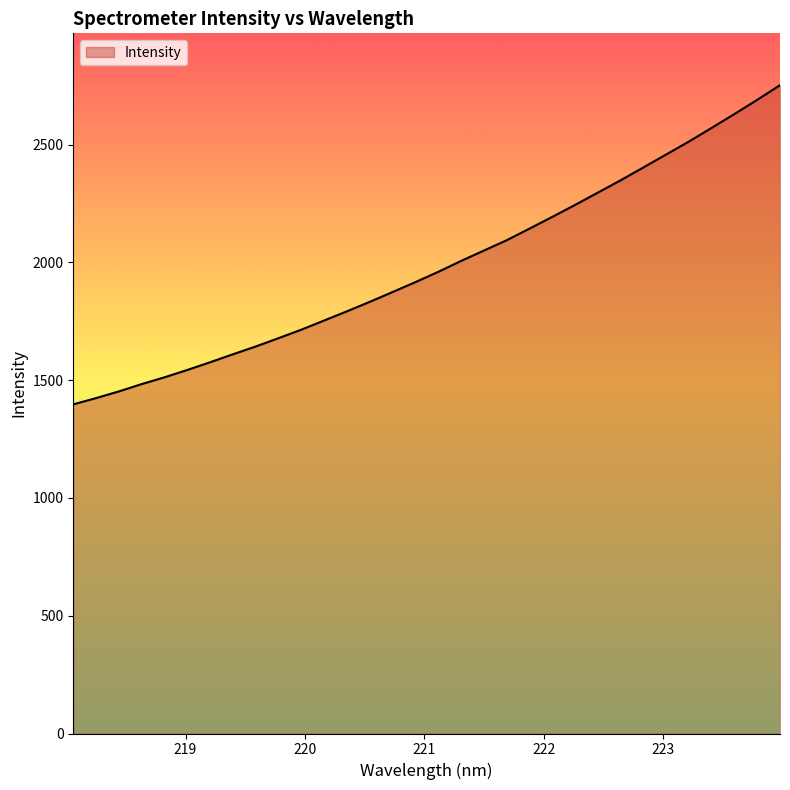

What is the smallest value displayed?

1397.4